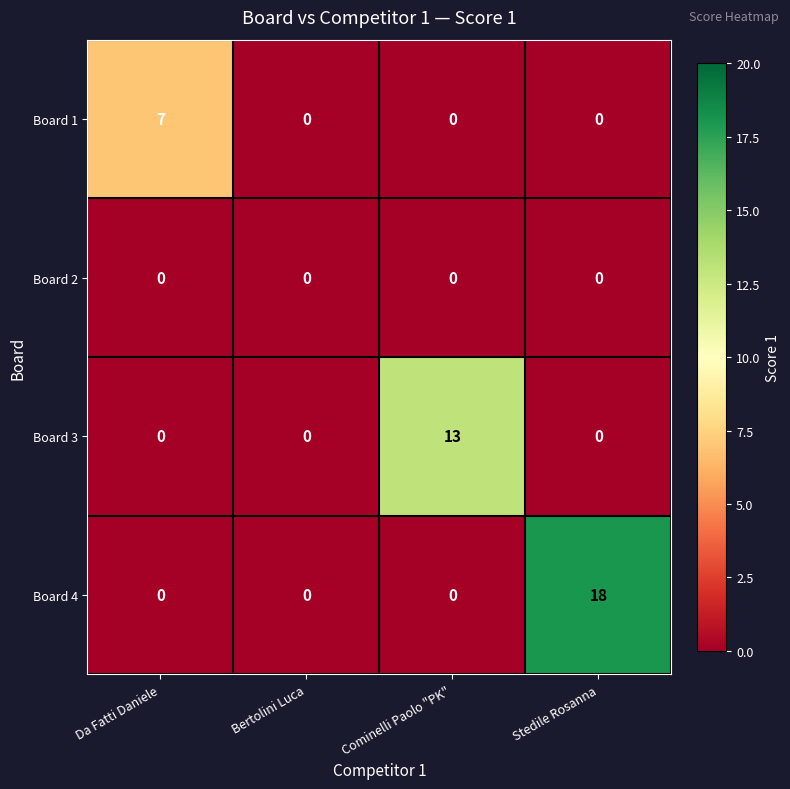

Which series has the widest spread of values?

Board 4